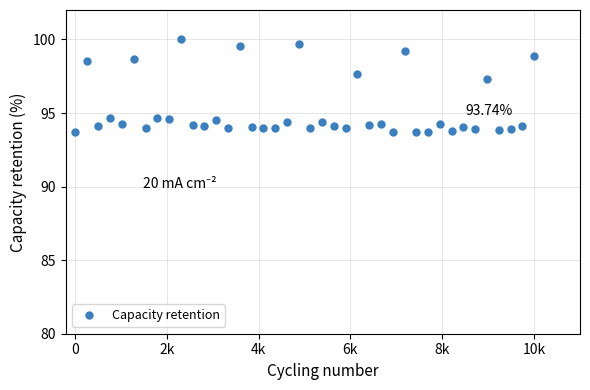

What is the average value?

95.2